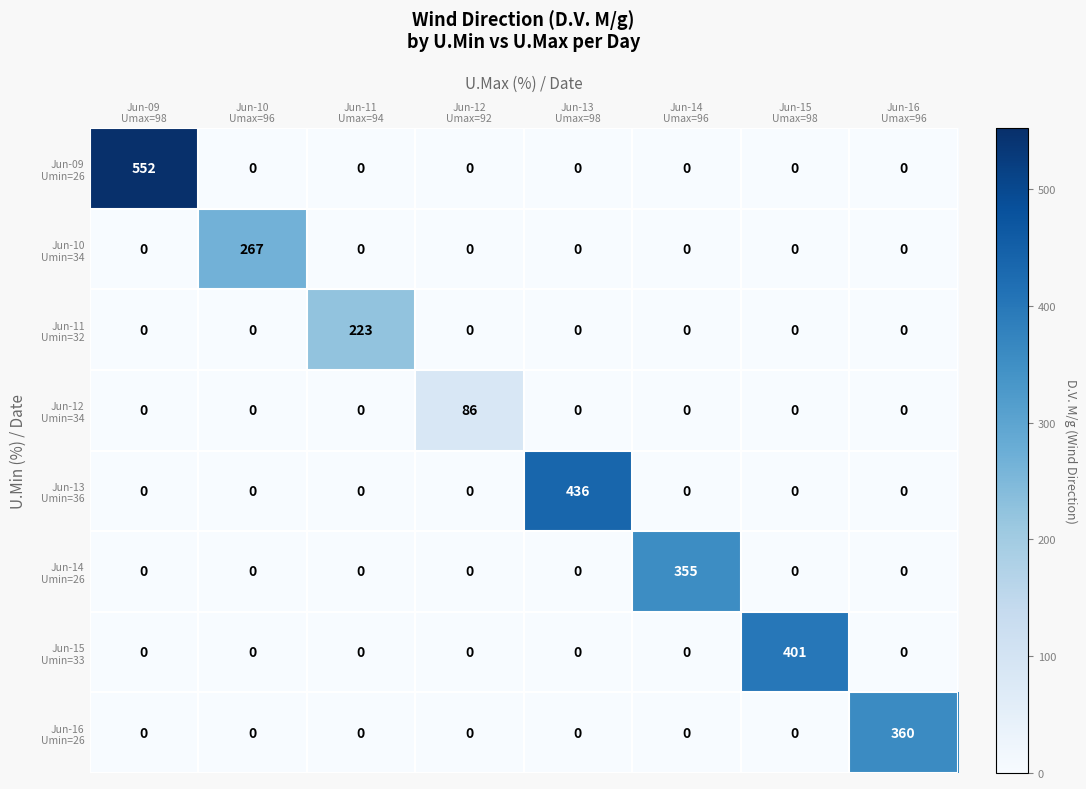

At how many categories does at least one series exceed 49?

8